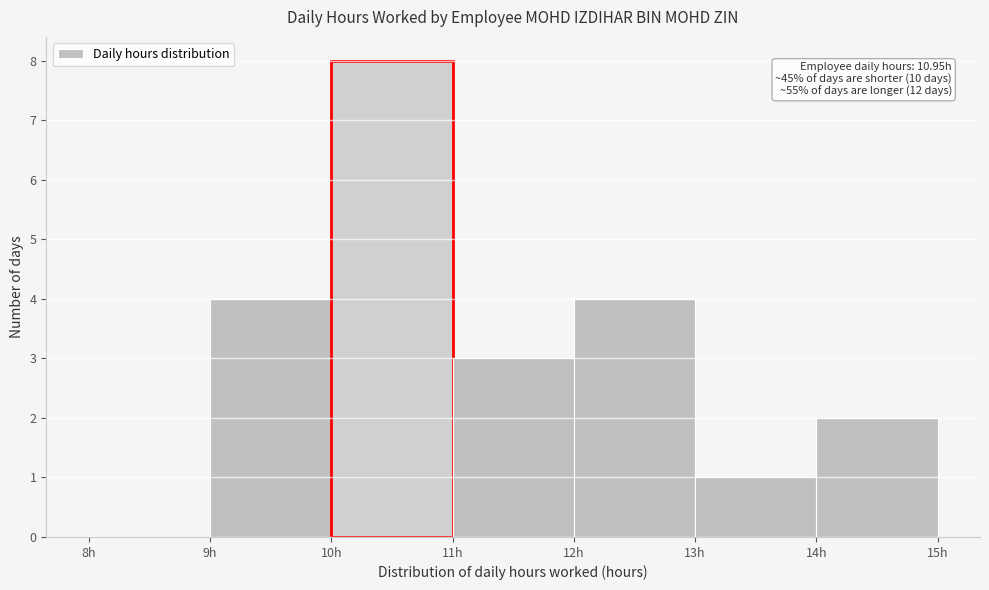

Over which range of the x-axis is the bar tallest?

10 to 11